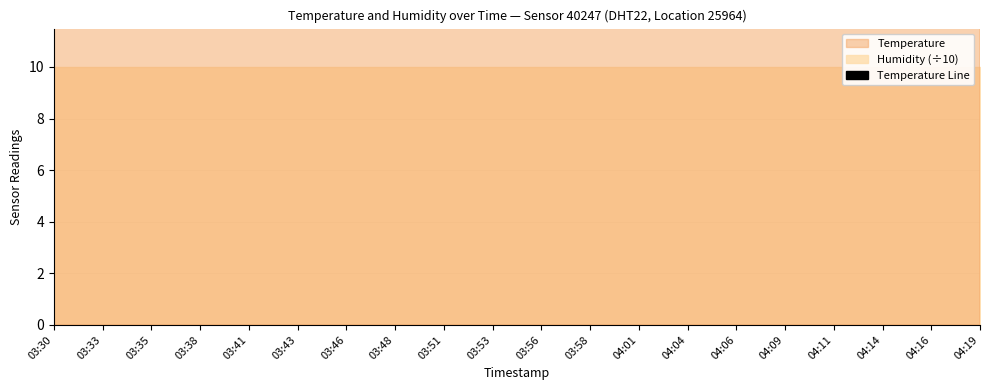

At which label is the value closest to 14?

03:30